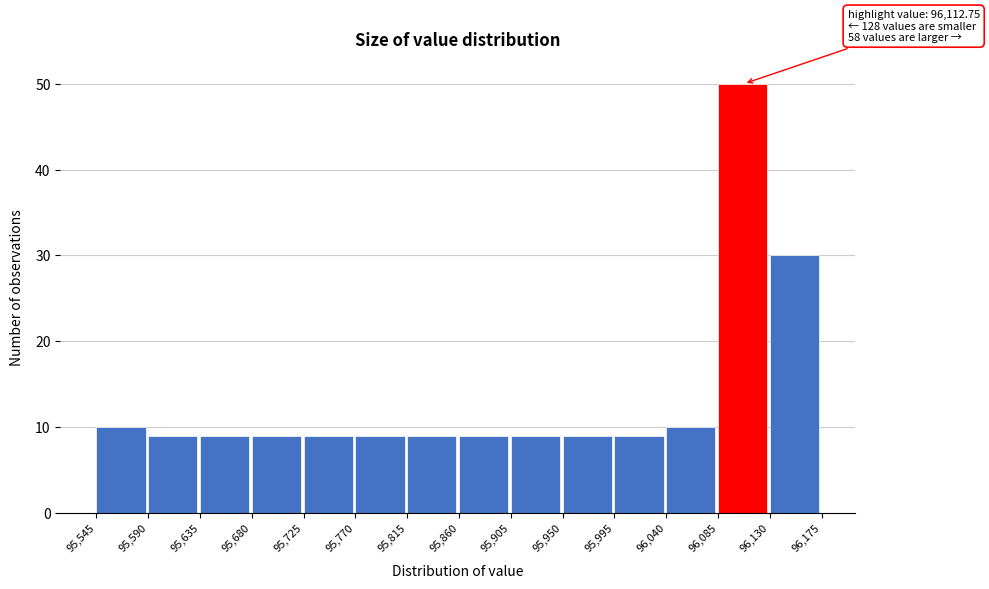

Over which range of the x-axis is the bar tallest?

96,085 to 96,130